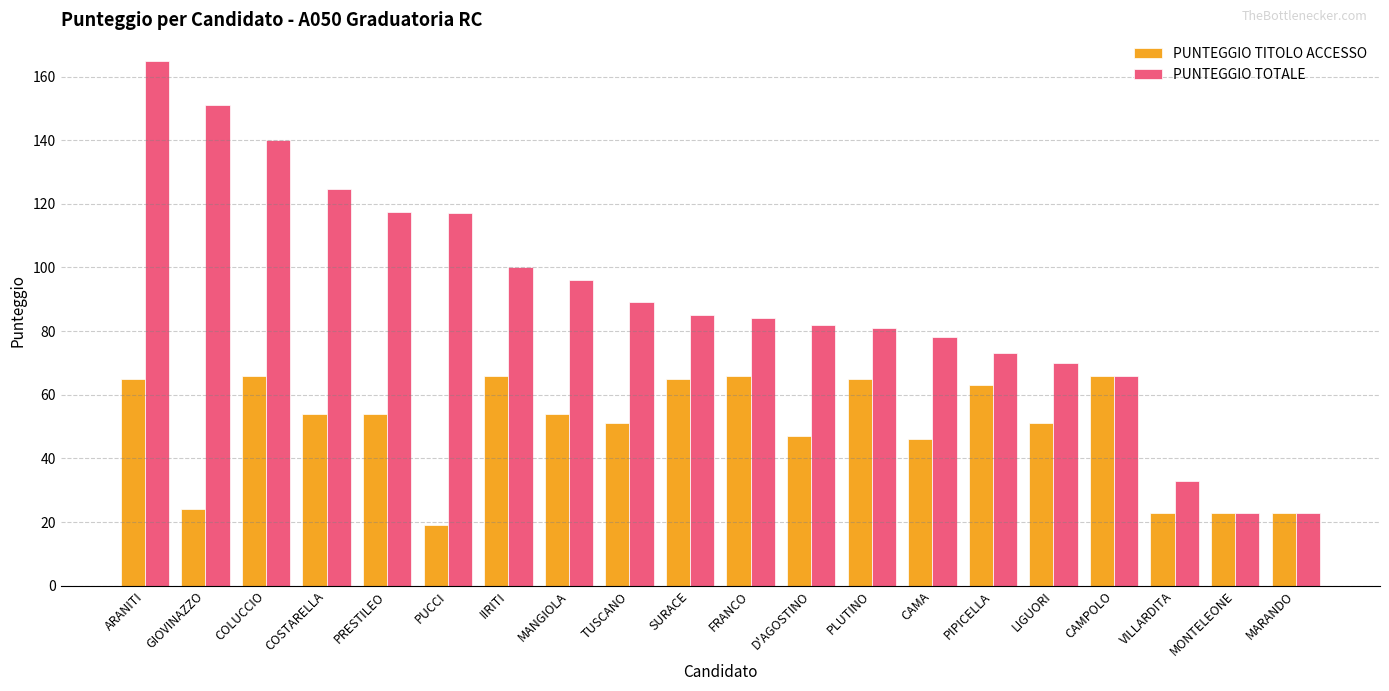

Which series changed the most between COSTARELLA and CAMA?

PUNTEGGIO TOTALE